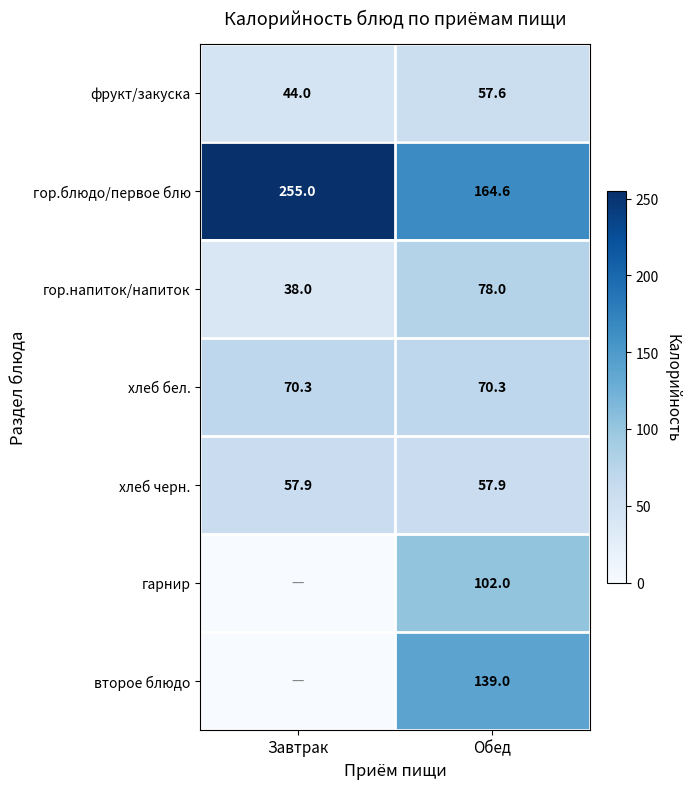

What is the average value of the хлеб бел. series?

70.3